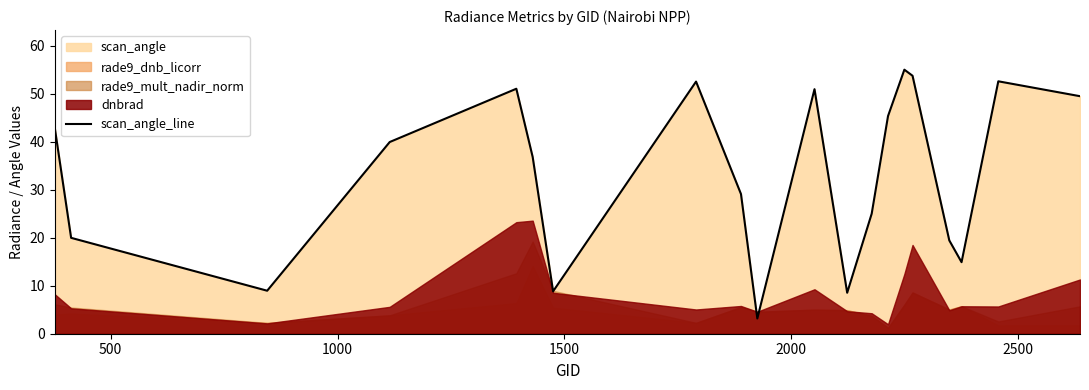

What is the minimum value for scan_angle_line?

3.2